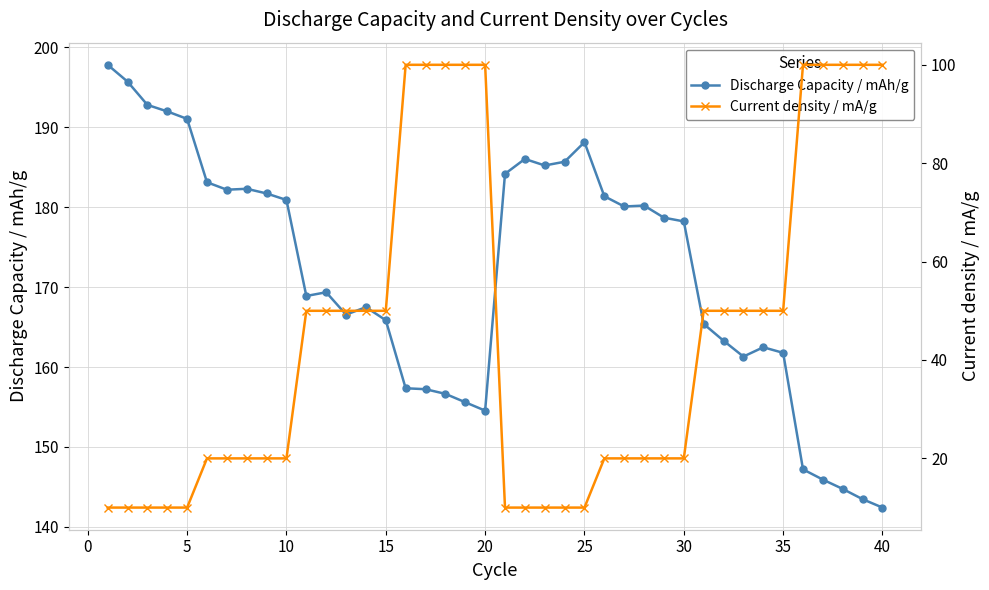

What is the difference between the maximum and minimum values in the Current density / mA/g series?

90.0